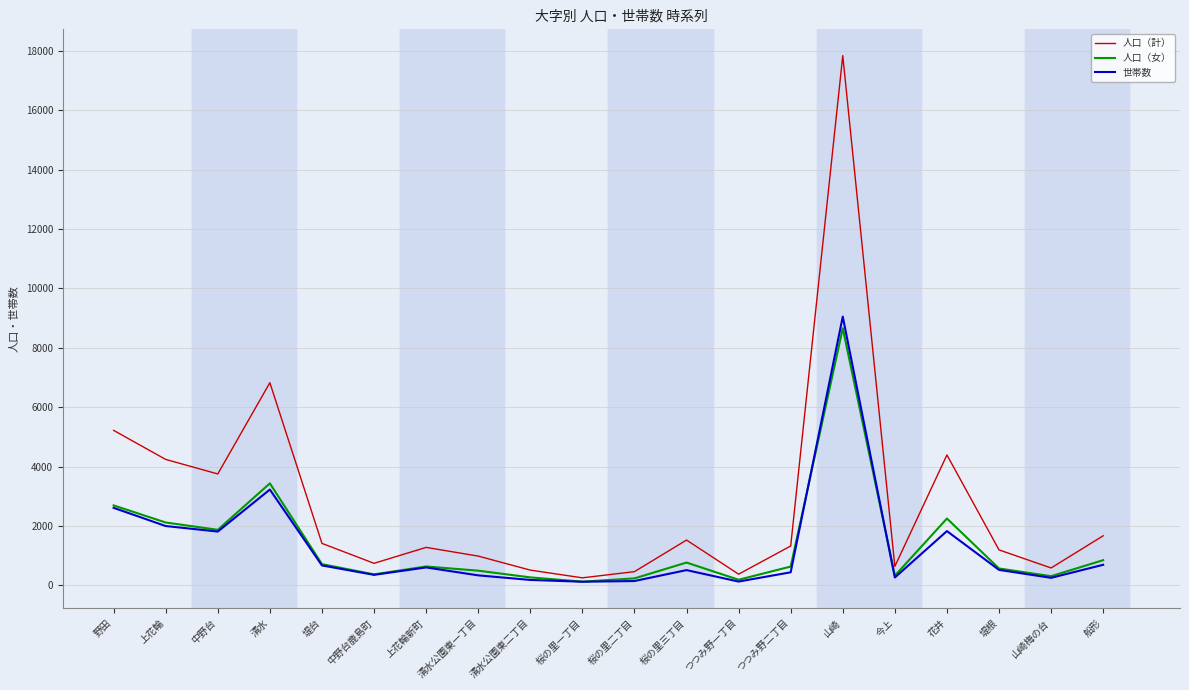

What is the greatest value displayed?

17839